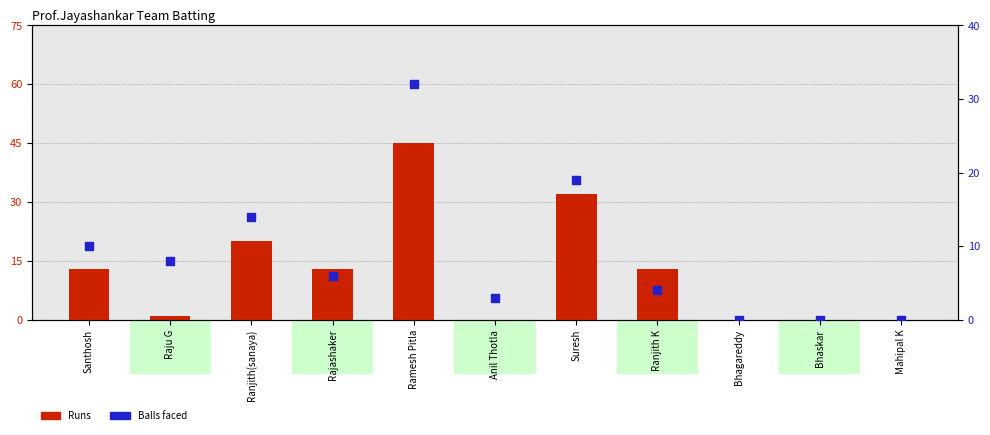

Which series reaches the maximum Y coordinate?

Runs